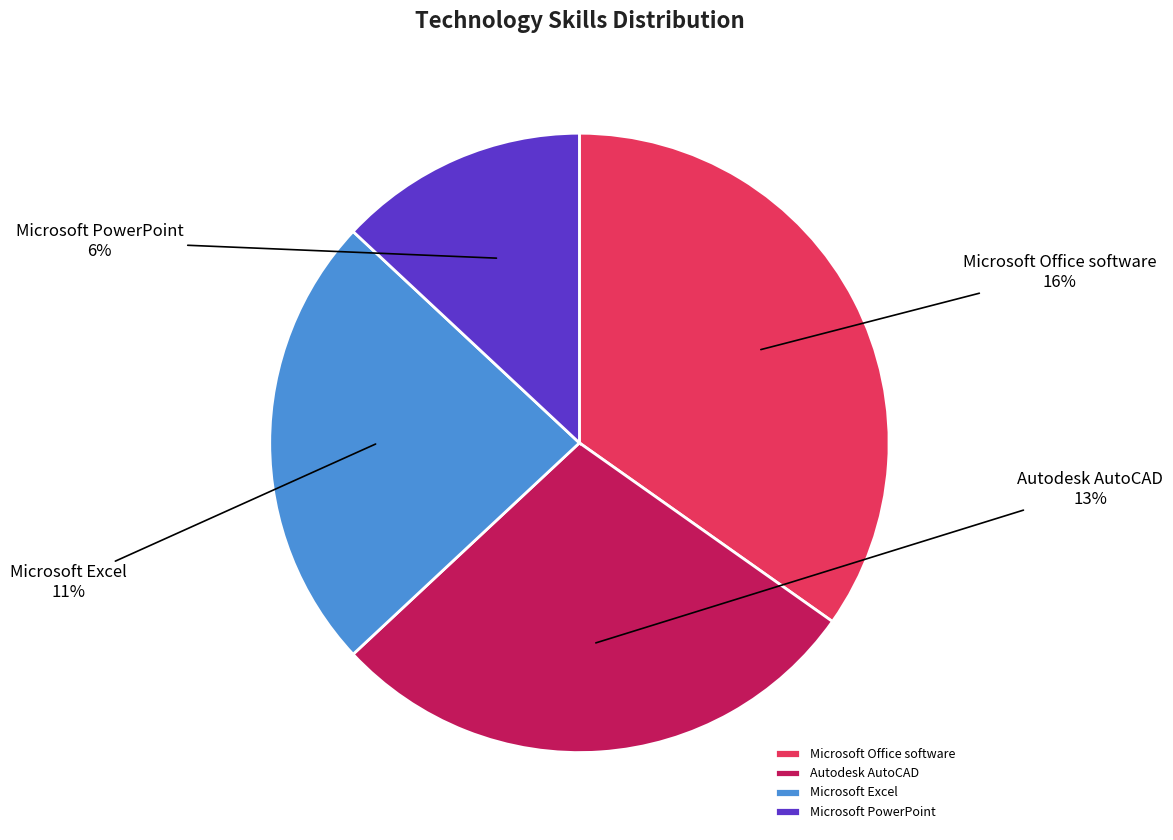

True or false: Autodesk AutoCAD accounts for 28% of the total.

True